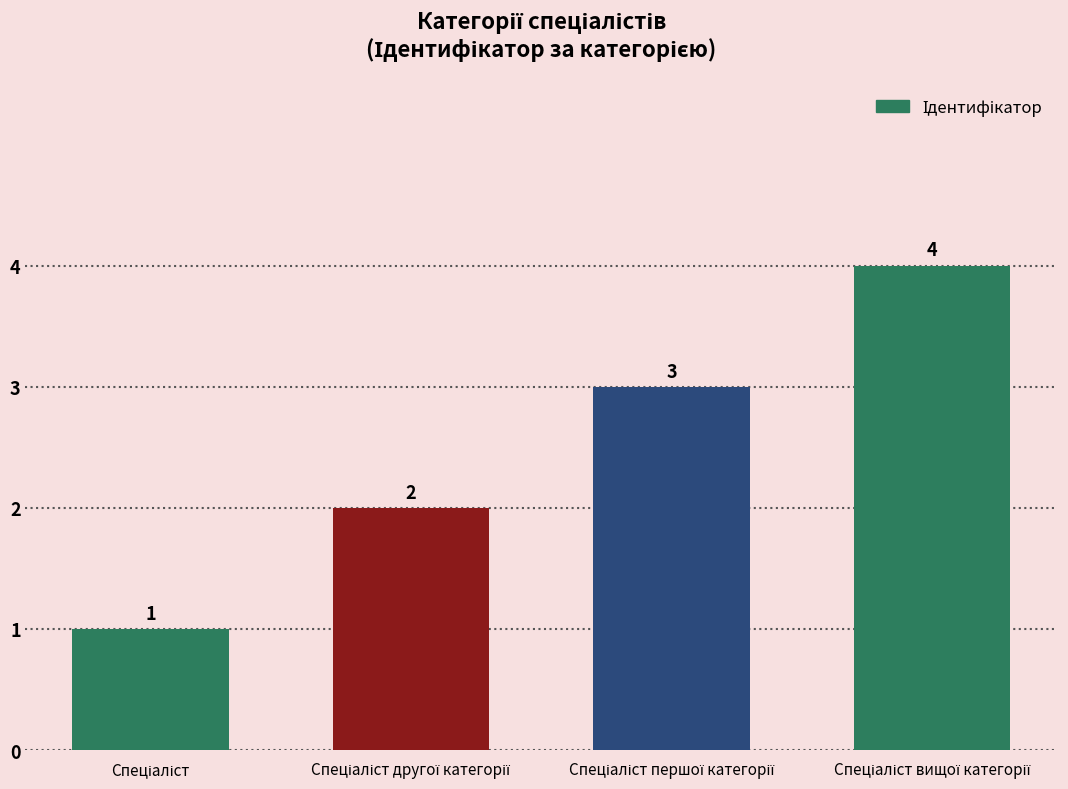

What is the maximum value shown in the chart?

4